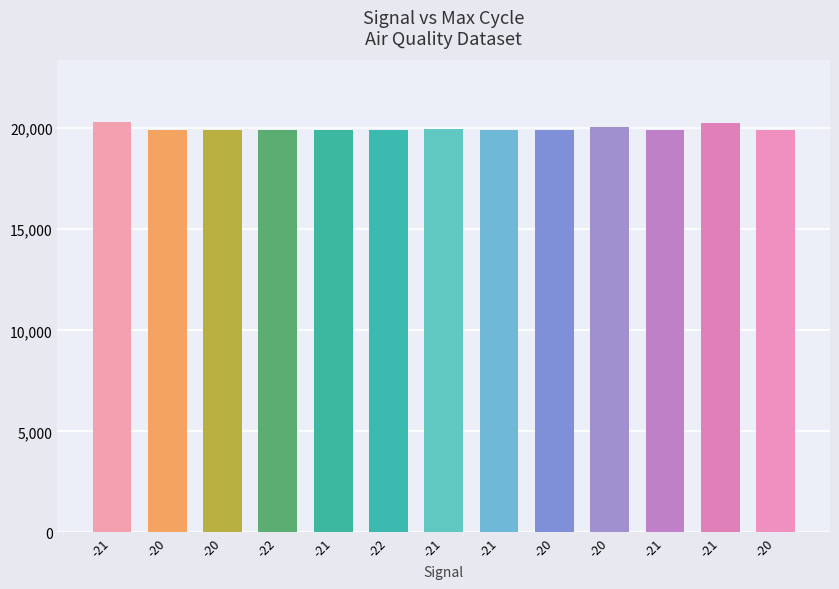

What is the label of the 10th bar from the right?

-22